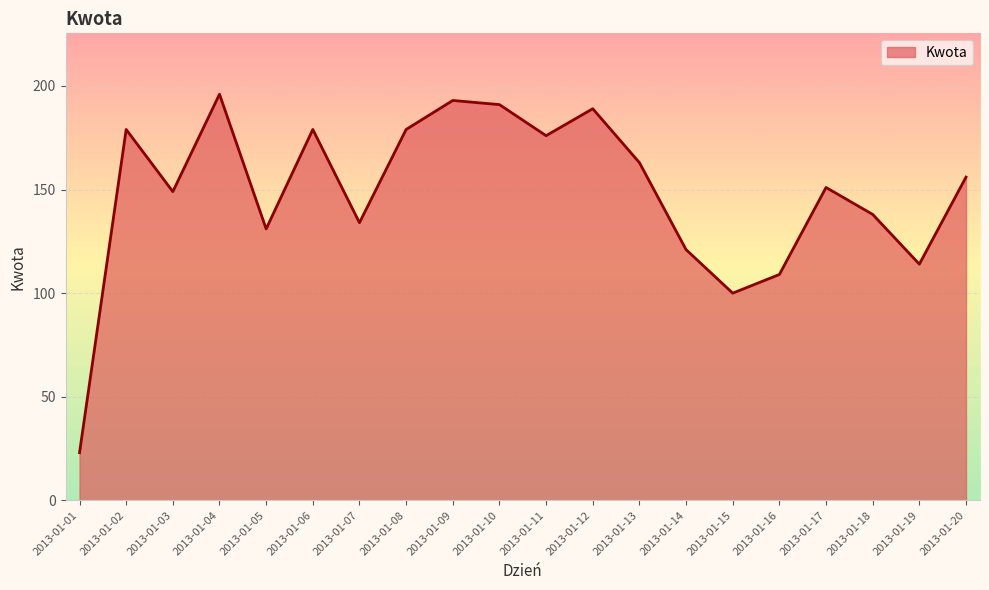

What is the maximum value shown in the chart?

196